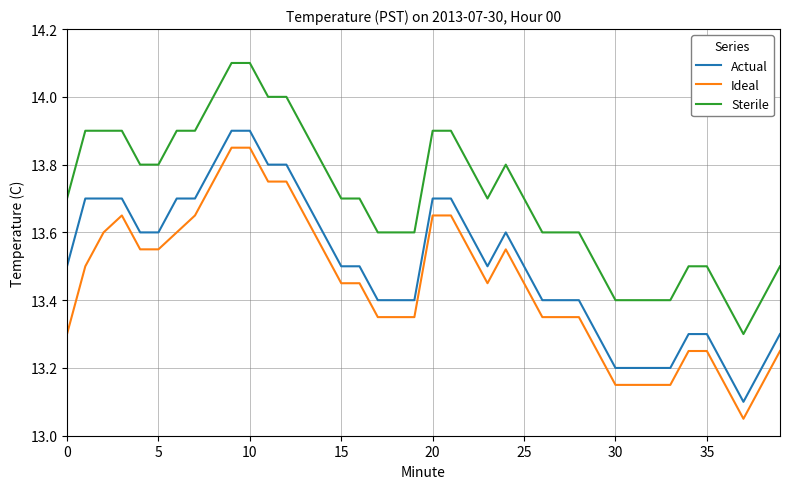

List the series in order of their peak value, lowest first.

Ideal, Actual, Sterile